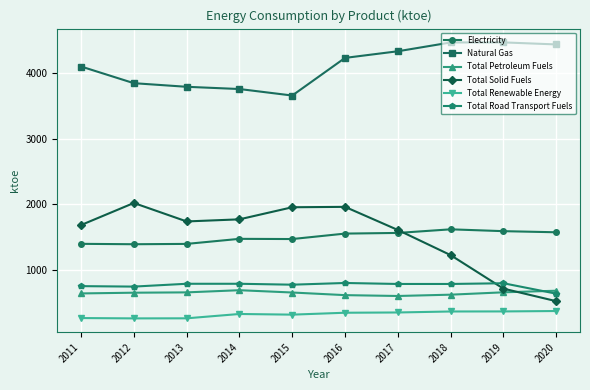

What is the difference between the second highest and minimum values in the Total Road Transport Fuels series?

159